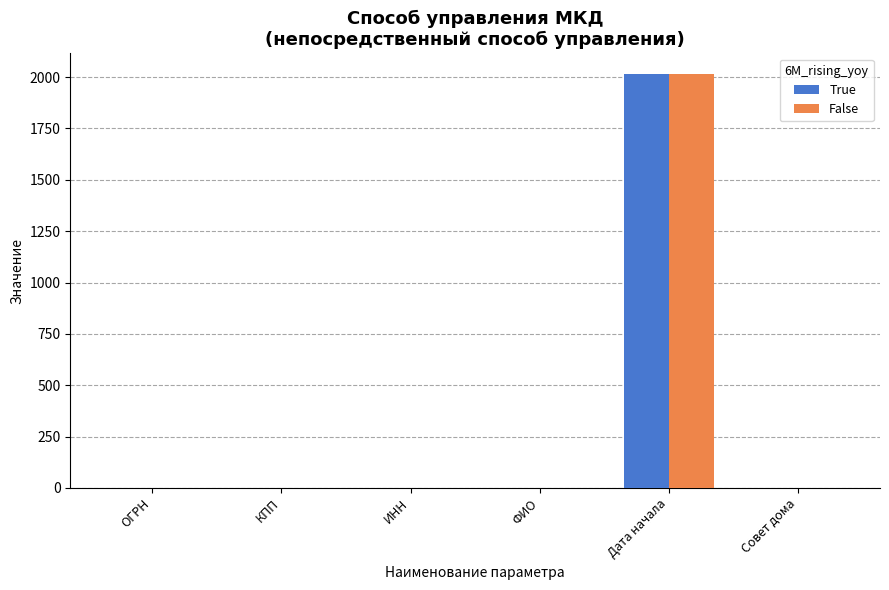

Which category has the highest value across all series?

Дата начала